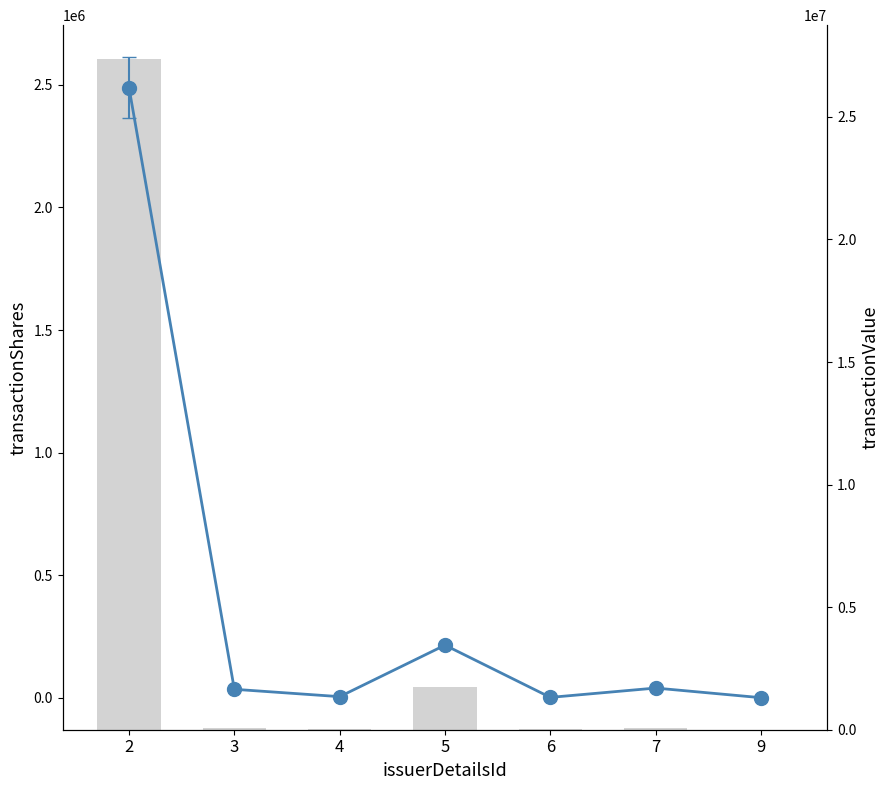

Is it true that transactionValue equals 49697 at 7?

False